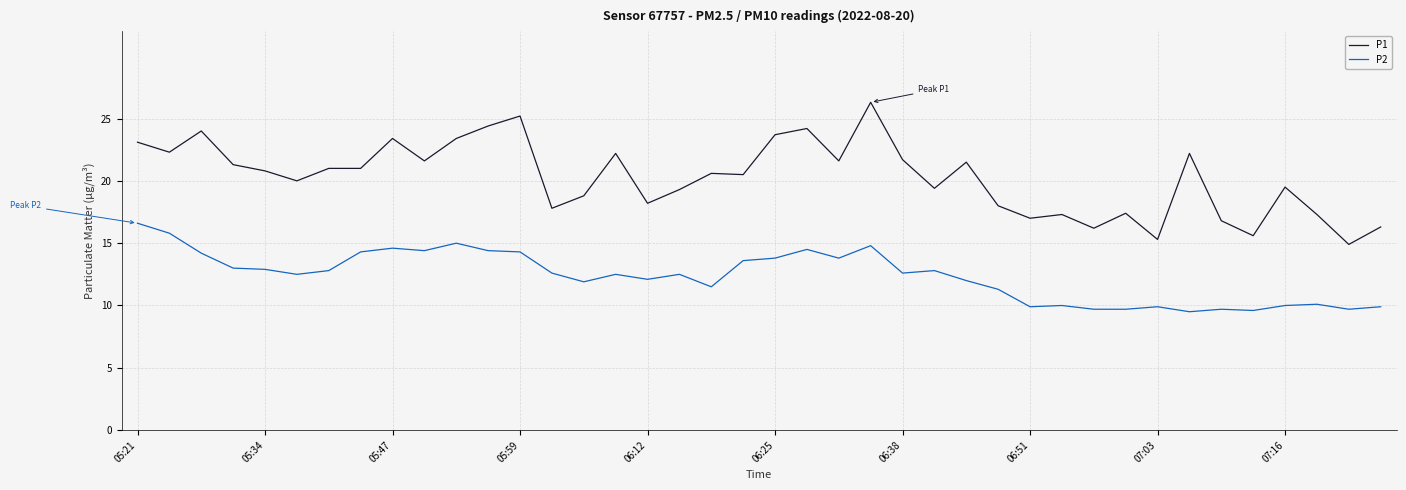

Rank the series by their maximum value, from lowest to highest.

P2, P1